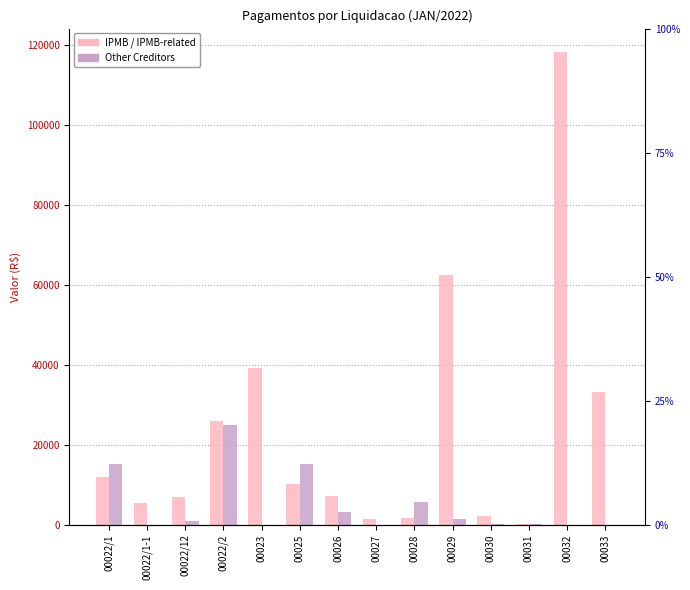

Reading left to right, transcribe all the data shown in this chart.

IPMB / IPMB-related: 12090.9	5461.1	6977.7	26046.2	39095.6	10168.2	7247.0	1397.2	1627.8	62346.3	2317.5	318.4	118124.9	33149.7
Other Creditors: 15221.0	22.0	982.0	24986.7	50.0	15137.2	3216.5	81.3	5603.0	1412.5	135.2	146.9	0.0	0.0